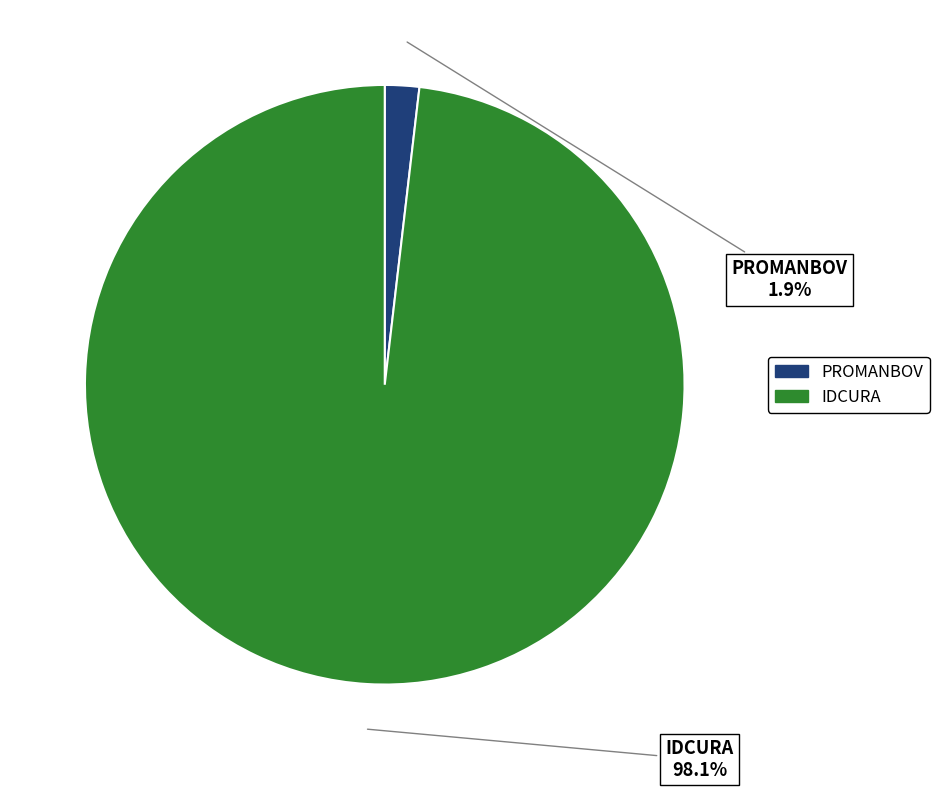

Which slice is the largest?

IDCURA